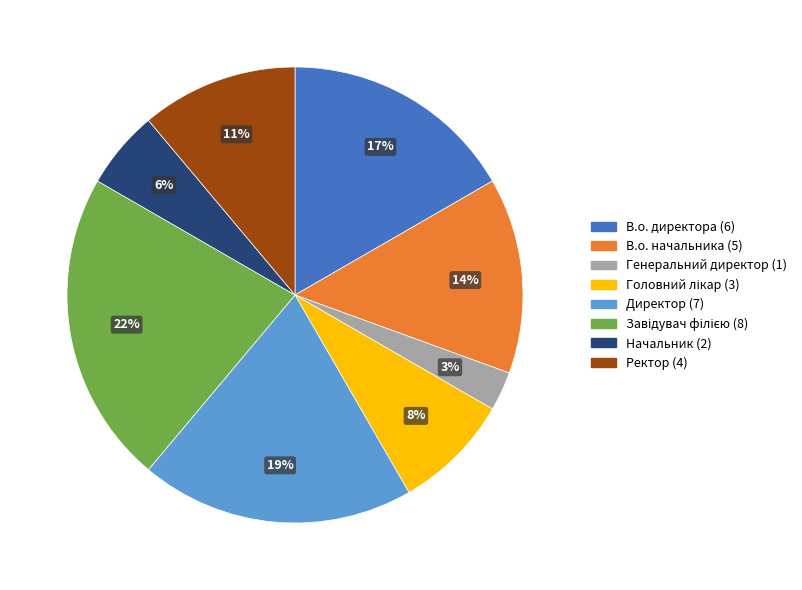

What is the smallest slice in the pie chart?

Генеральний директор